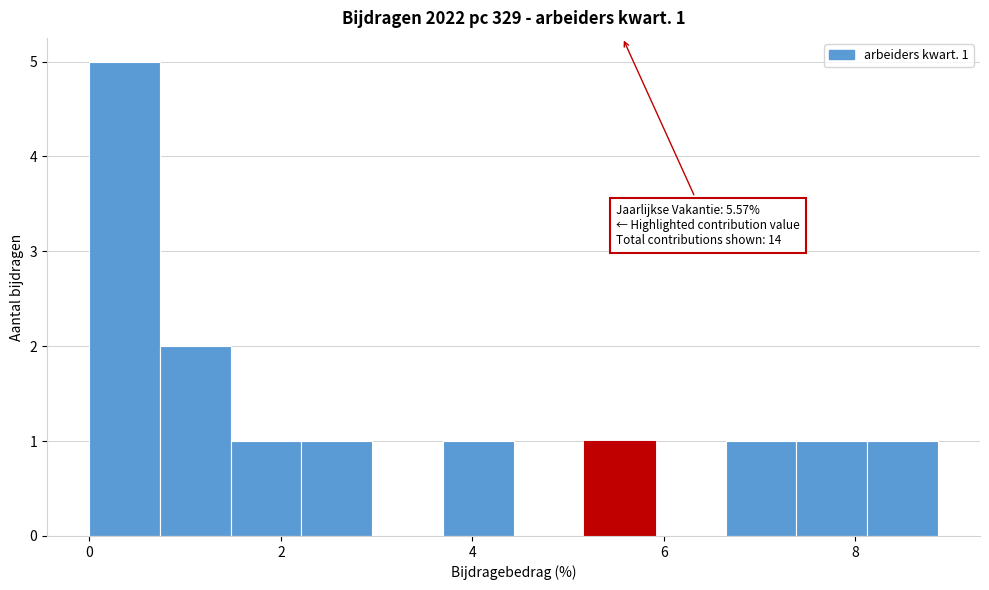

Around what value on the x-axis is the tallest bar? Give the approximate position of its centre, as read against the axis.

0.4